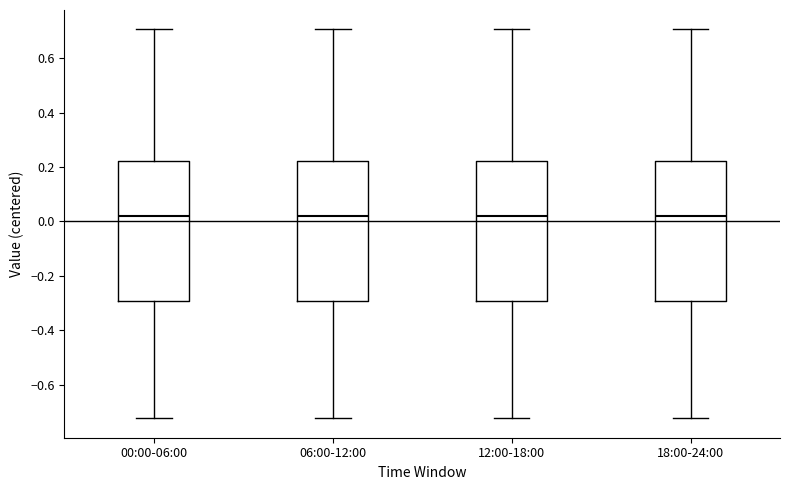

Where does the lower whisker of the box for 00:00-06:00 end on the y-axis? The values are not printed on the chart, so give them approximately, as read against the axis.

-0.72